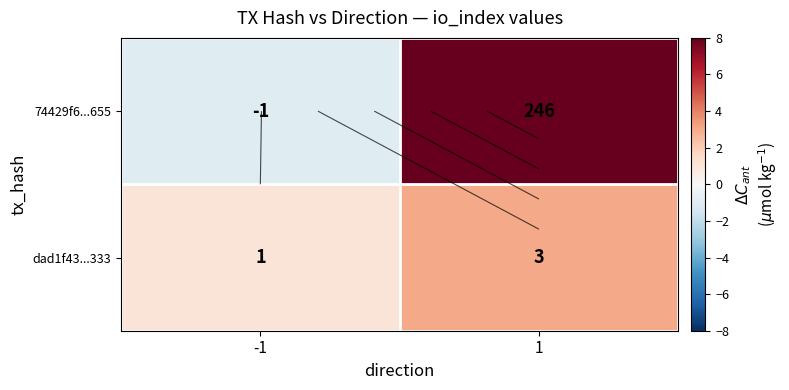

Between -1 and 1, which is larger?

1